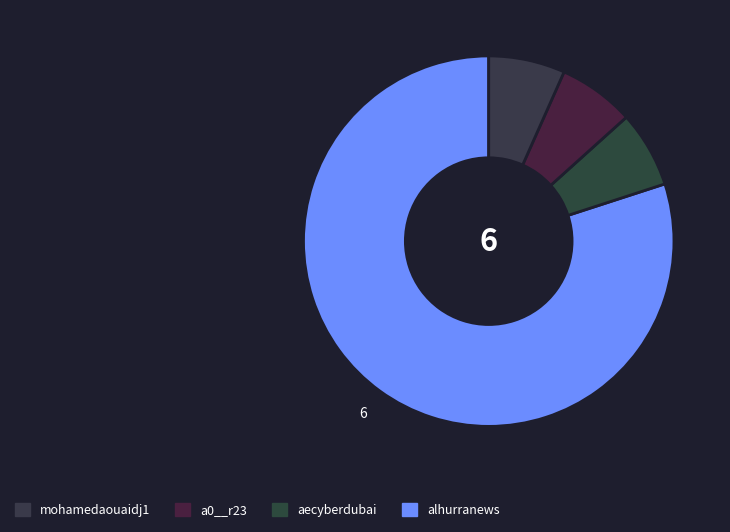

Count the number of slices in the pie.

4